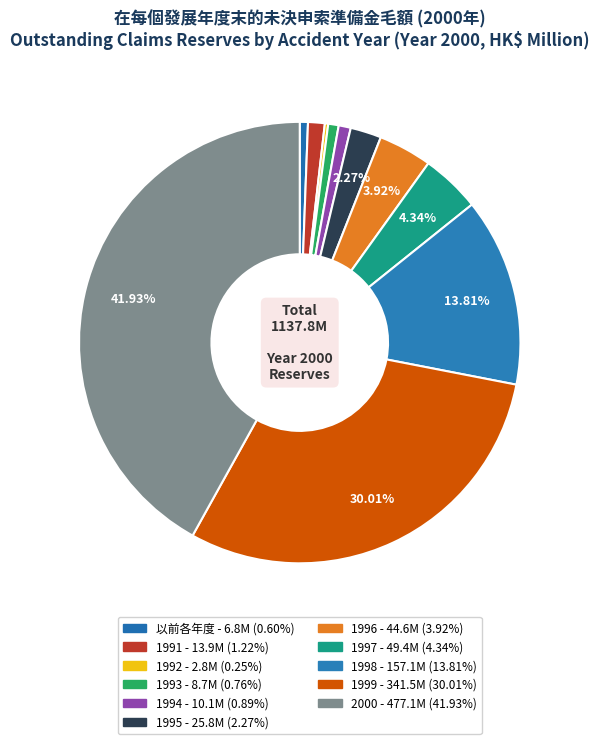

How many segments does this pie chart have?

11